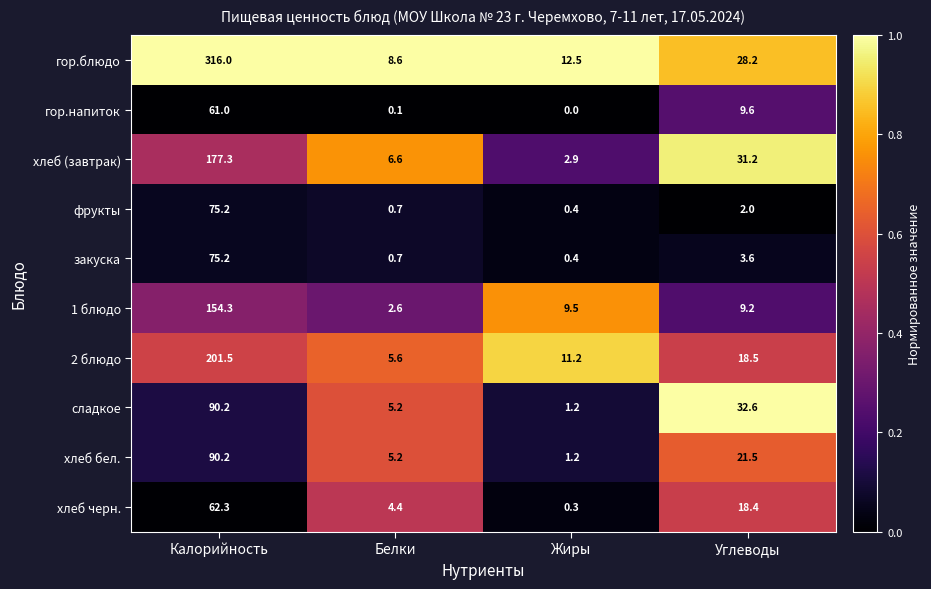

Where does the закуска series first go above 3?

Калорийность